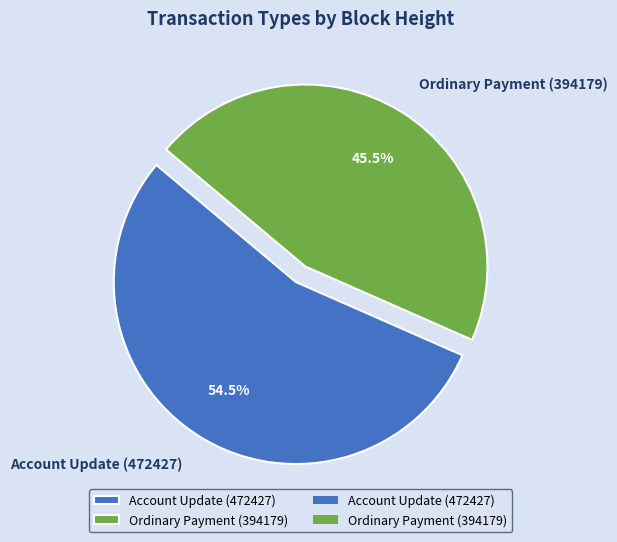

Do Ordinary Payment (394179) and Account Update (472427) together represent more than half of the pie?

Yes